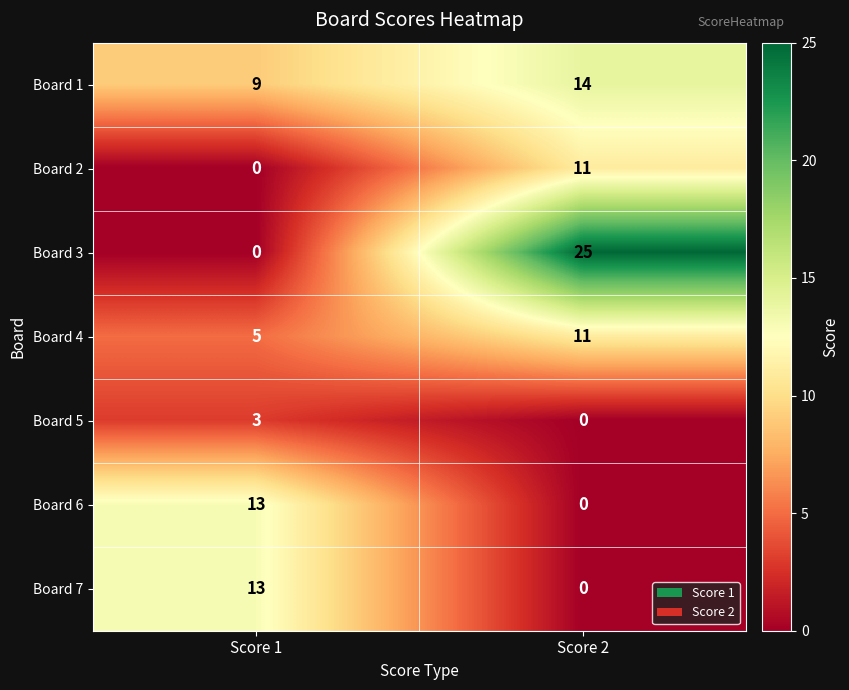

Count the number of data series in this chart.

7